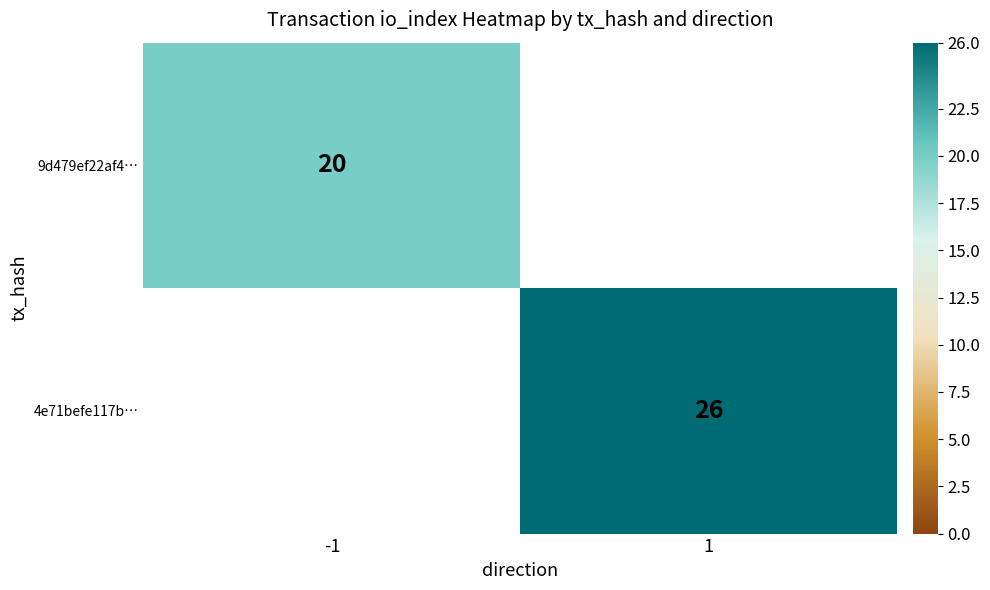

Count the number of categories in the chart.

2